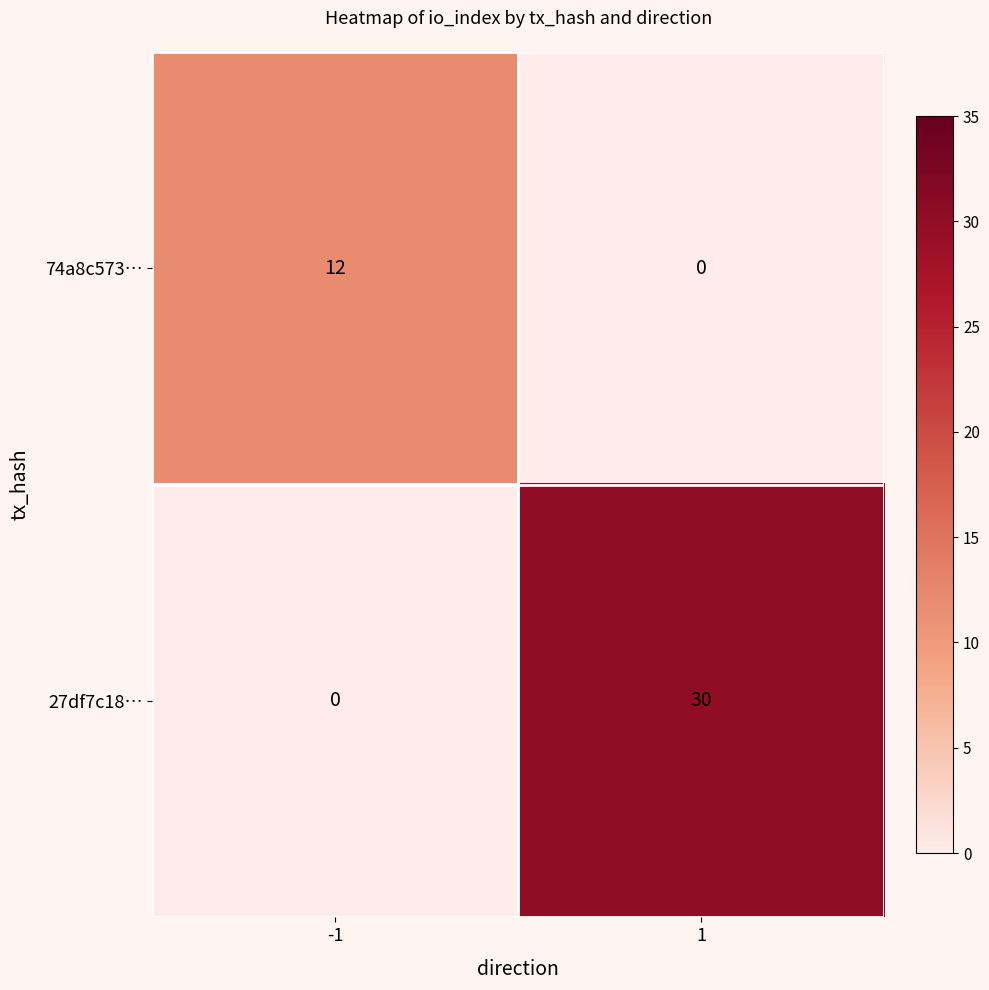

Rank the series by their average value, from lowest to highest.

74a8c573…, 27df7c18…